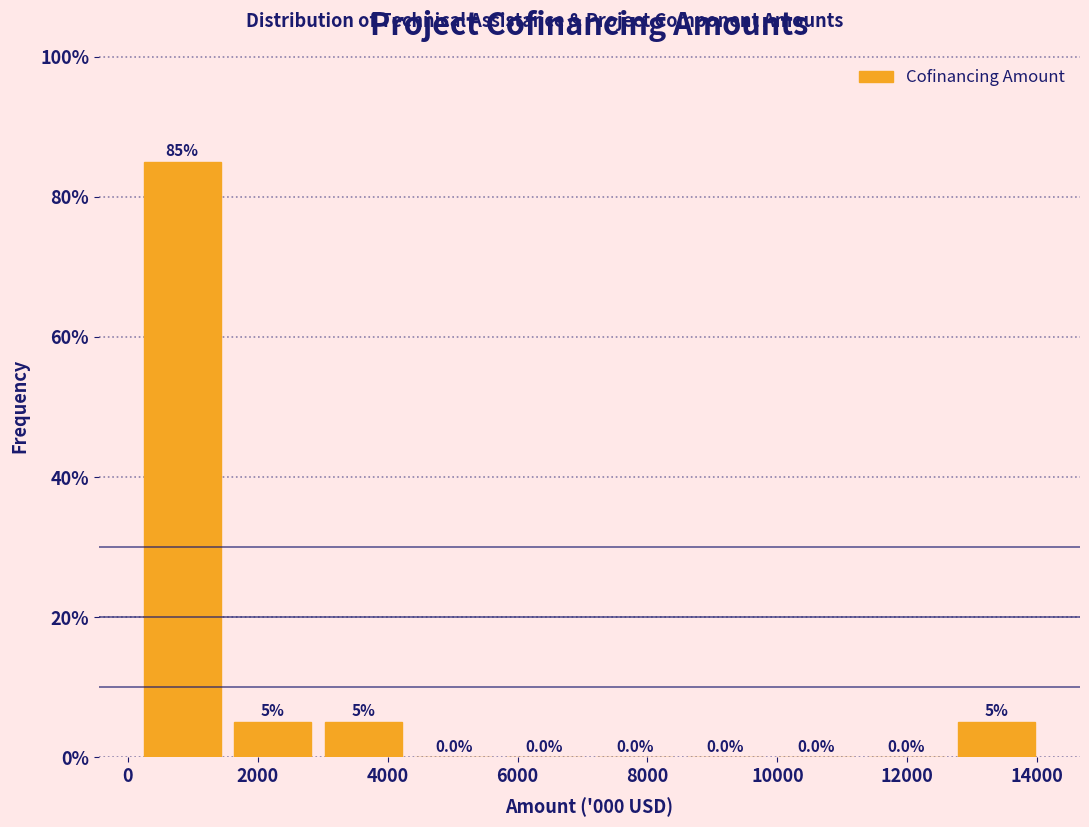

Reading left to right, list every bar in this chart as the range it spans on the x-axis followed by its height. The bar edges are not printed on the chart, so give them approximately, as read against the axis.

200 to 1600: 85.0
1600 to 3000: 5.0
3000 to 4400: 5.0
4400 to 5800: 0.0
5800 to 7200: 0.0
7200 to 8600: 0.0
8600 to 9800: 0.0
9800 to 11200: 0.0
11200 to 12600: 0.0
12600 to 14000: 5.0